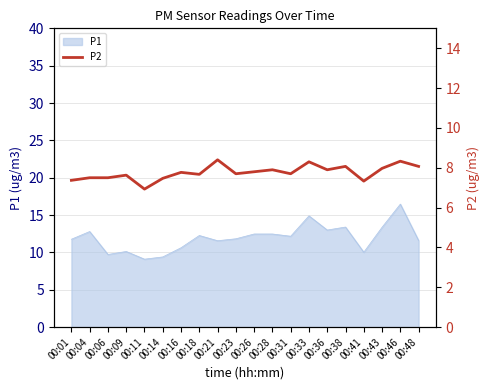

Does the chart have visible grid lines?

Yes